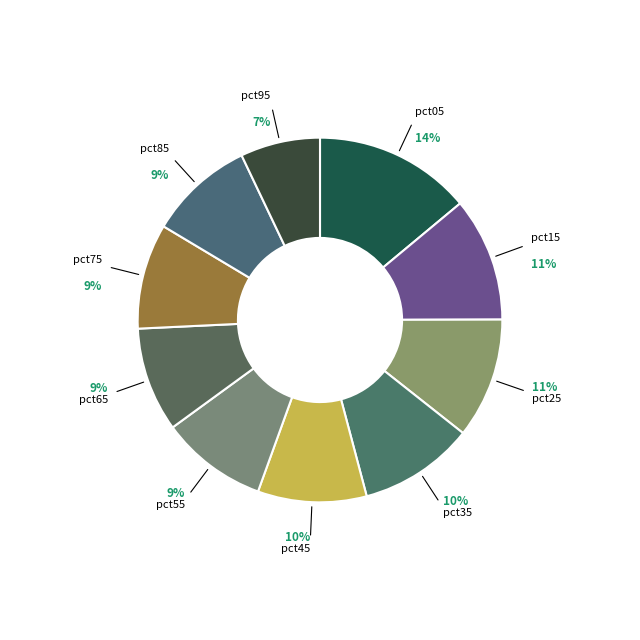

Which category has the smallest portion of the pie?

pct95